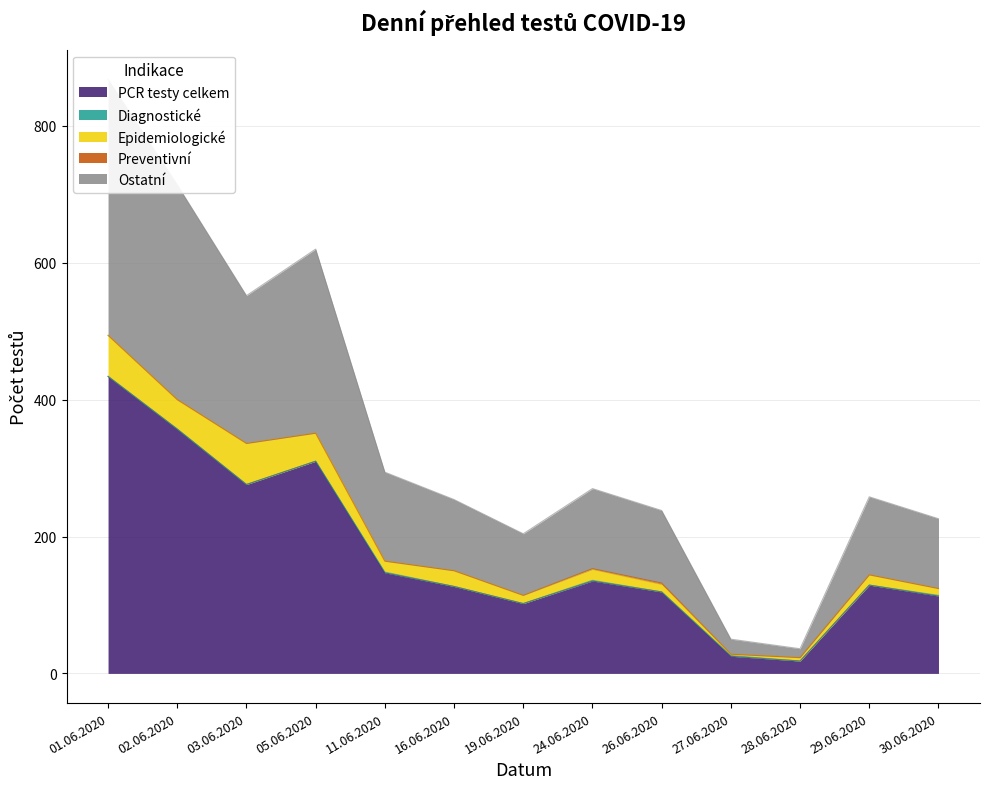

Is the value of Diagnostické at 01.06.2020 greater than the value of Preventivní at 02.06.2020?

No